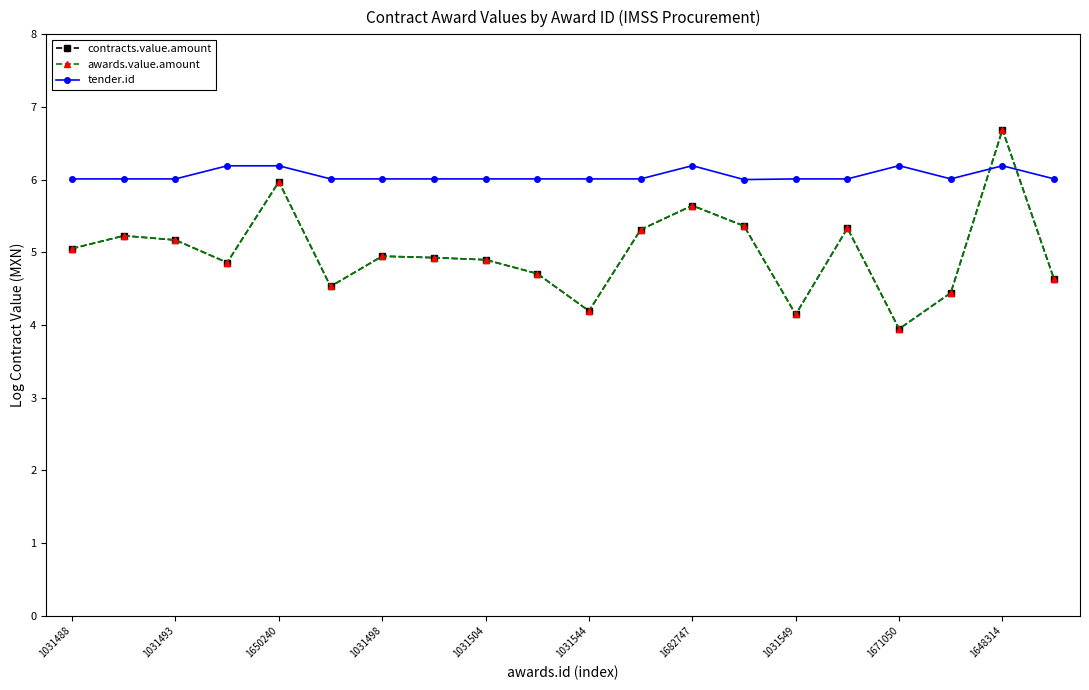

Rank the series by their maximum value, from lowest to highest.

tender.id, contracts.value.amount, awards.value.amount